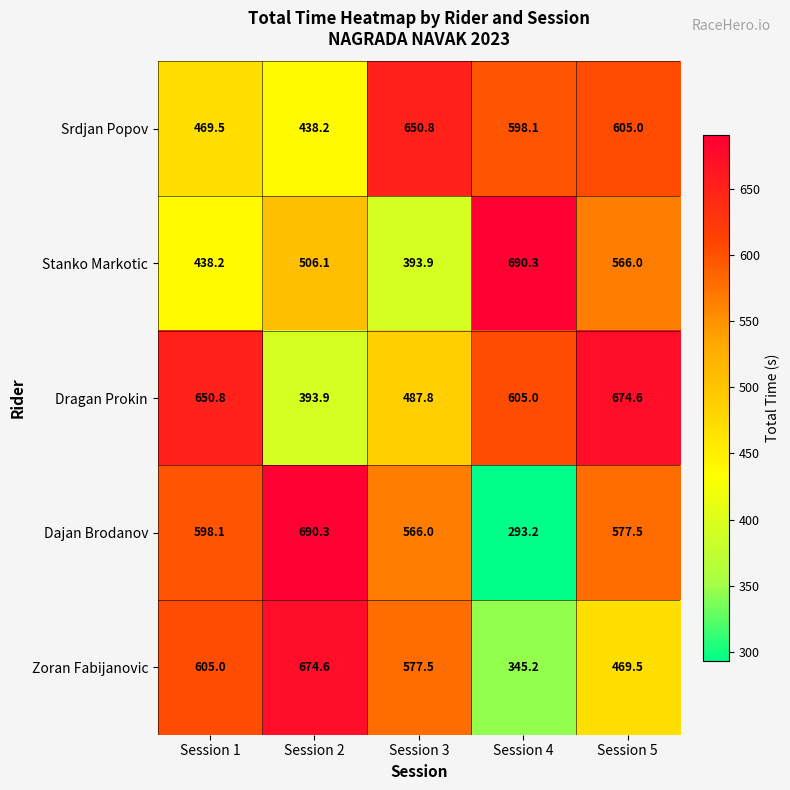

What is the maximum value shown in the chart?

690.3